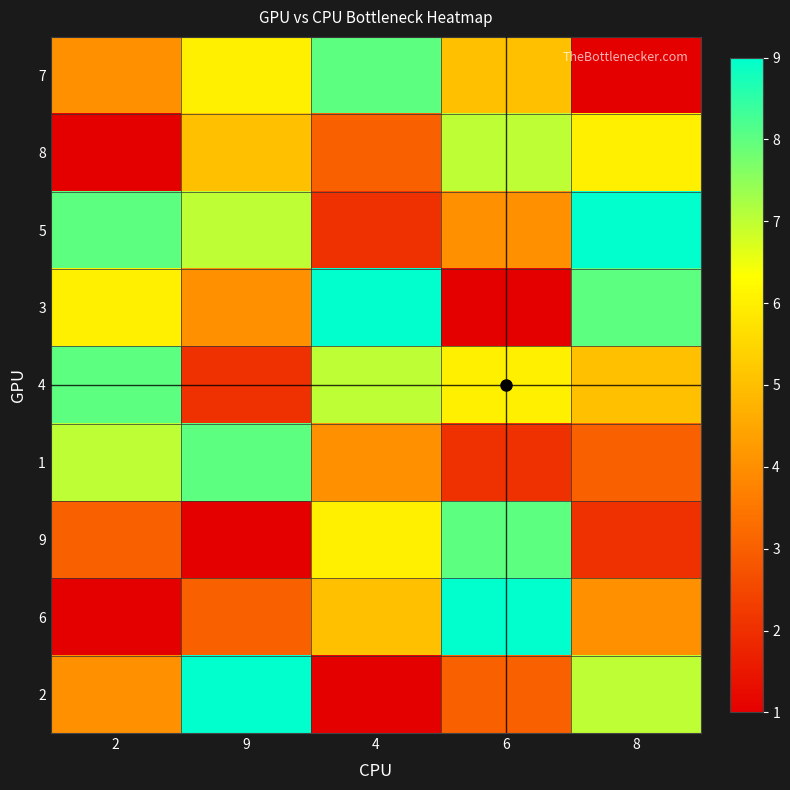

Which series has the widest spread of values?

3